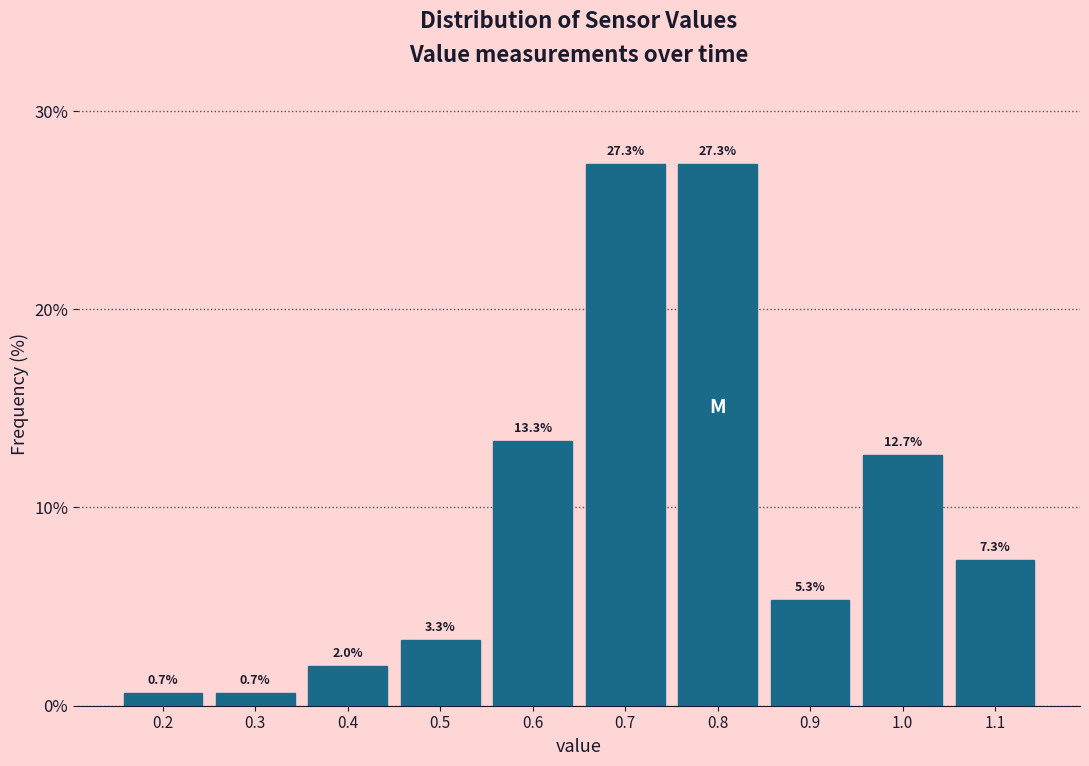

Reading left to right, transcribe this chart: for each bar, give the range it covers on the x-axis and its height.

0.15 to 0.25: 0.7
0.25 to 0.35: 0.7
0.35 to 0.45: 2.0
0.45 to 0.55: 3.3
0.55 to 0.65: 13.3
0.65 to 0.75: 27.3
0.75 to 0.85: 27.3
0.85 to 0.95: 5.3
0.95 to 1.05: 12.7
1.05 to 1.15: 7.3